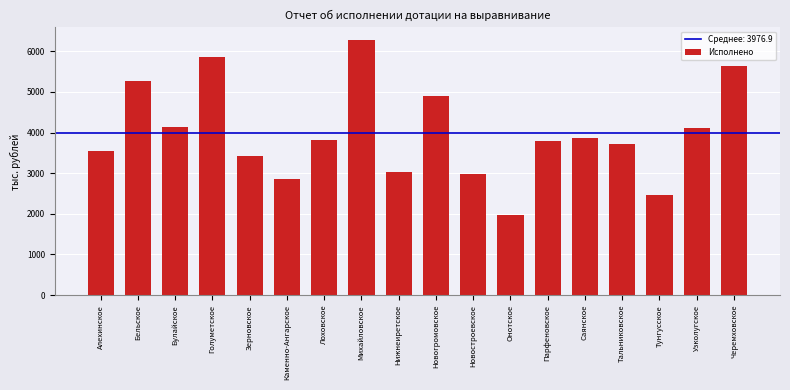

Which label corresponds to the smallest value in the chart?

Онотское